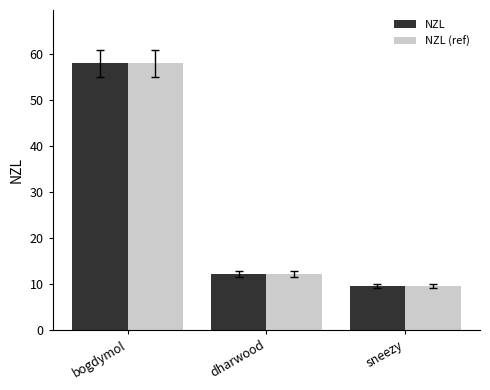

What is the difference between the maximum and minimum values in the NZL series?

48.5